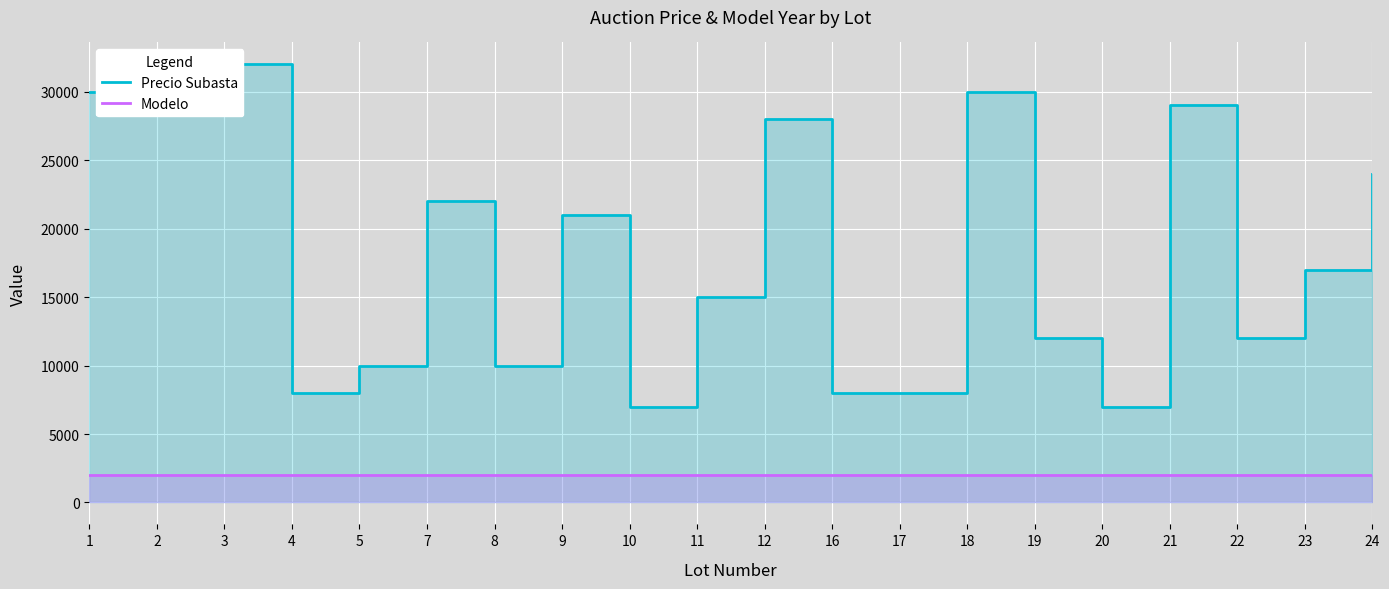

True or false: Precio Subasta has a value of 9640 at 18.

False